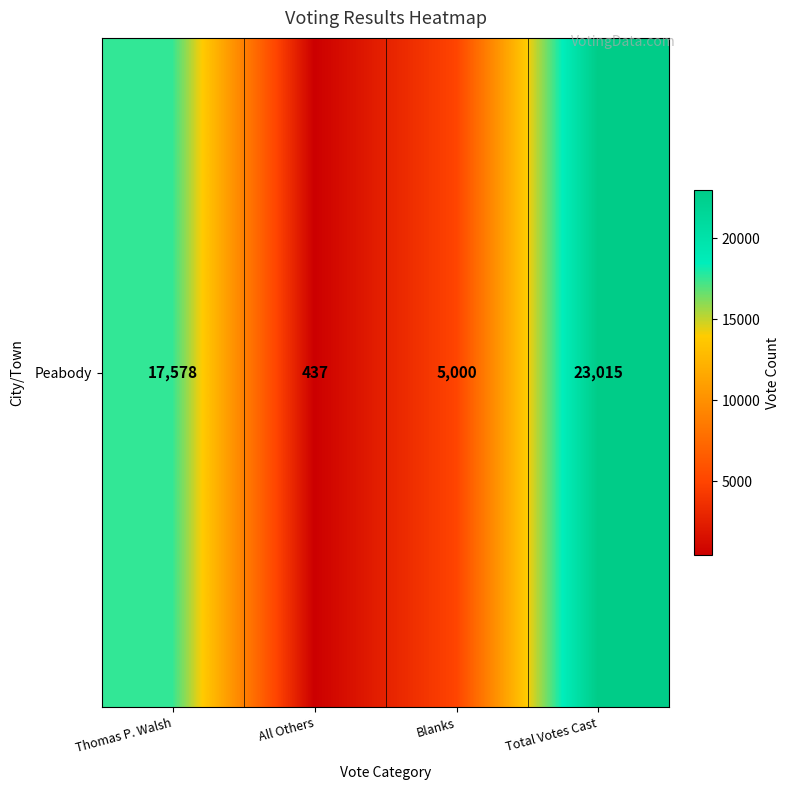

Reading right to left, transcribe all the data shown in this chart.

Total Votes Cast=23015	Blanks=5000	All Others=437	Thomas P. Walsh=17578